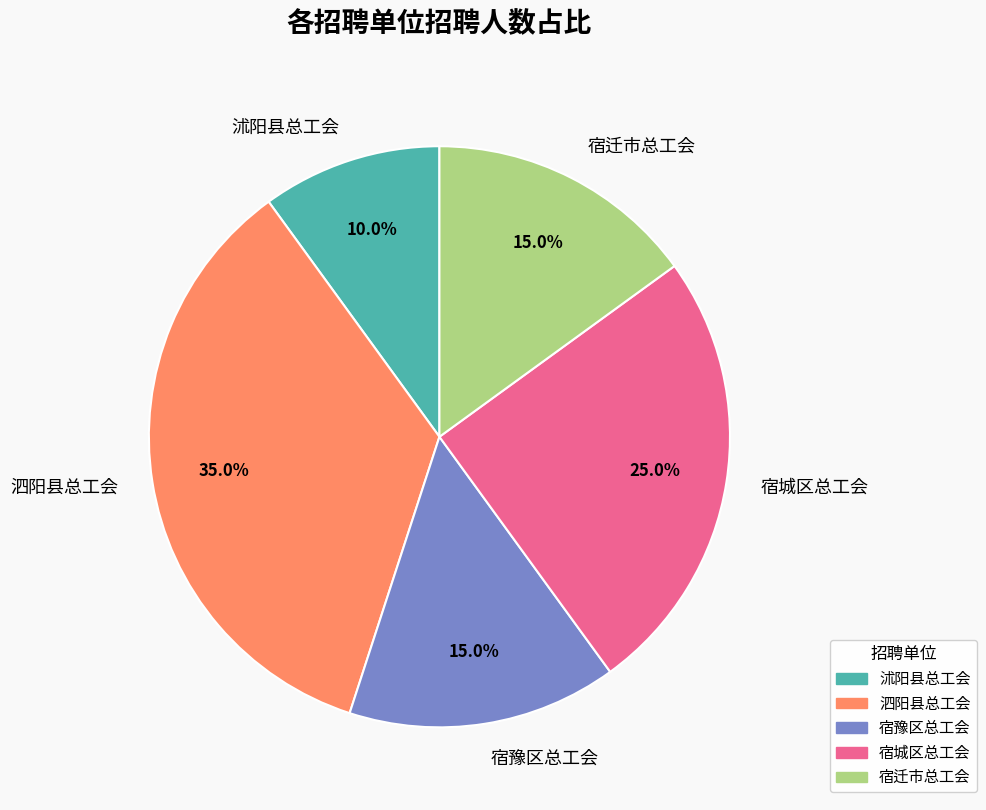

What is the total percentage of 宿迁市总工会 and 宿城区总工会?

40.0%